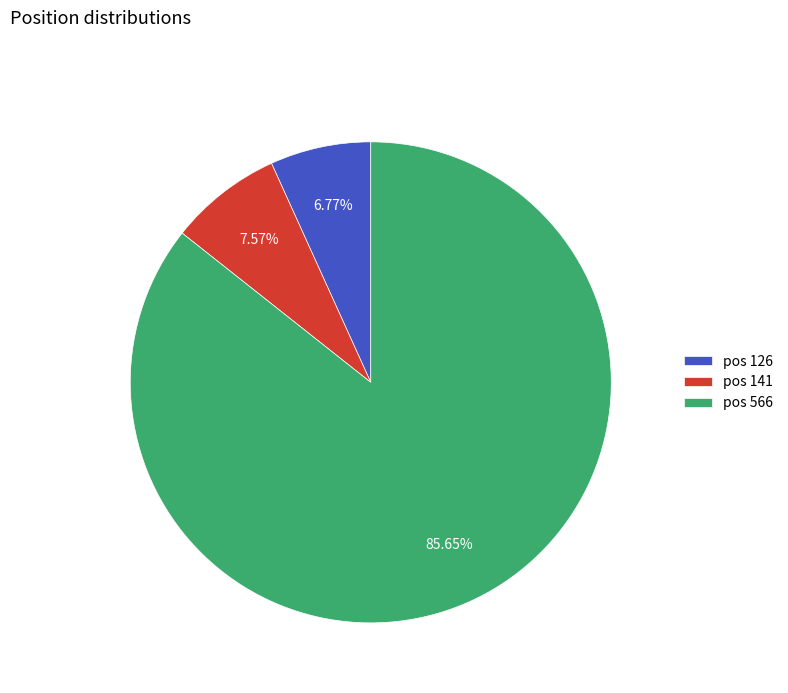

Is the sum of pos 126 and pos 141 greater than half?

No